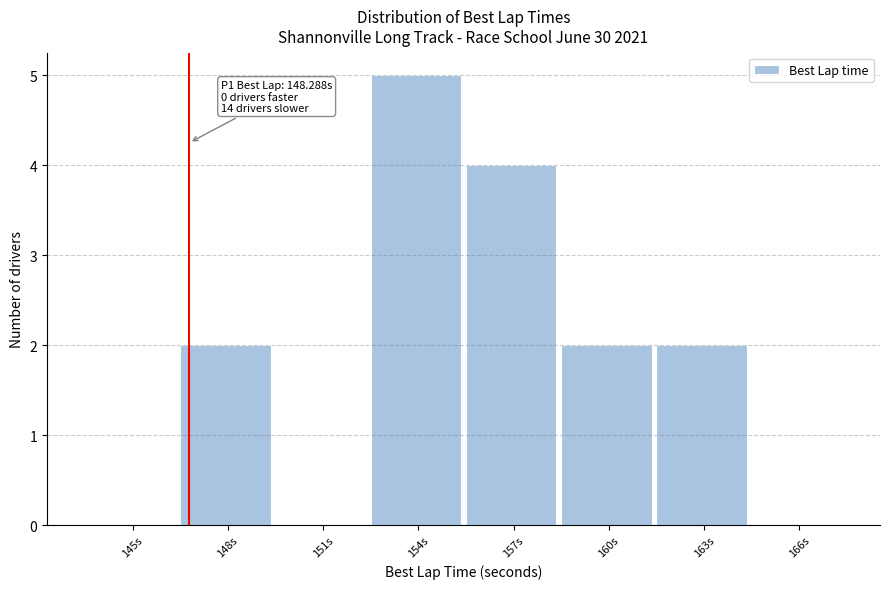

Reading left to right, extract all data points from this chart.

145s=0	148s=2	151s=0	154s=5	157s=4	160s=2	163s=2	166s=0